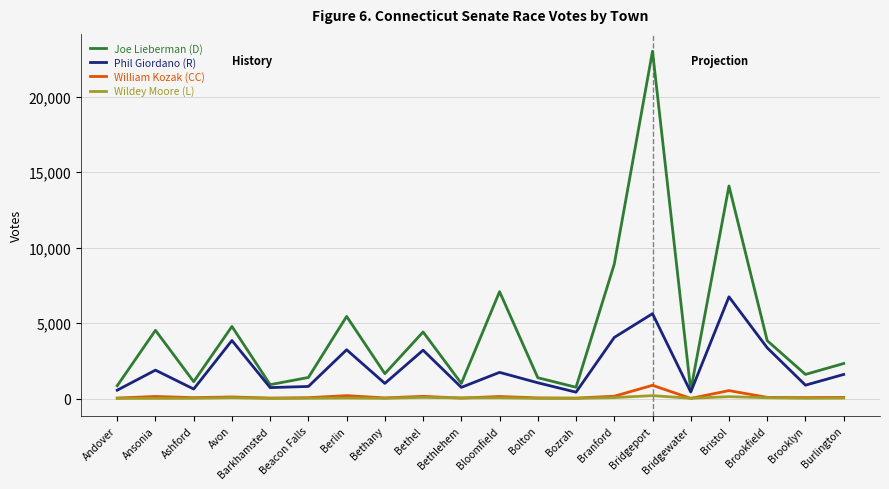

Which series has the widest spread of values?

Joe Lieberman (D)